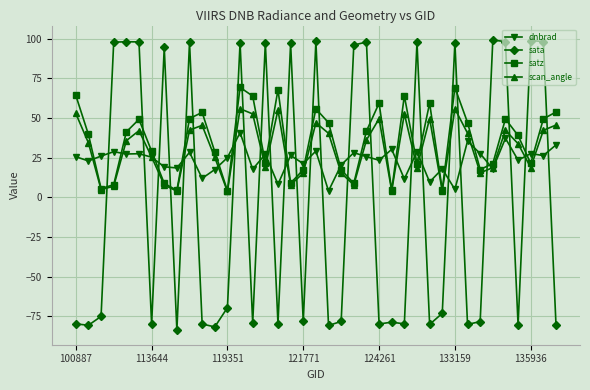

Rank the series by their maximum value, from lowest to highest.

dnbrad, scan_angle, satz, sata